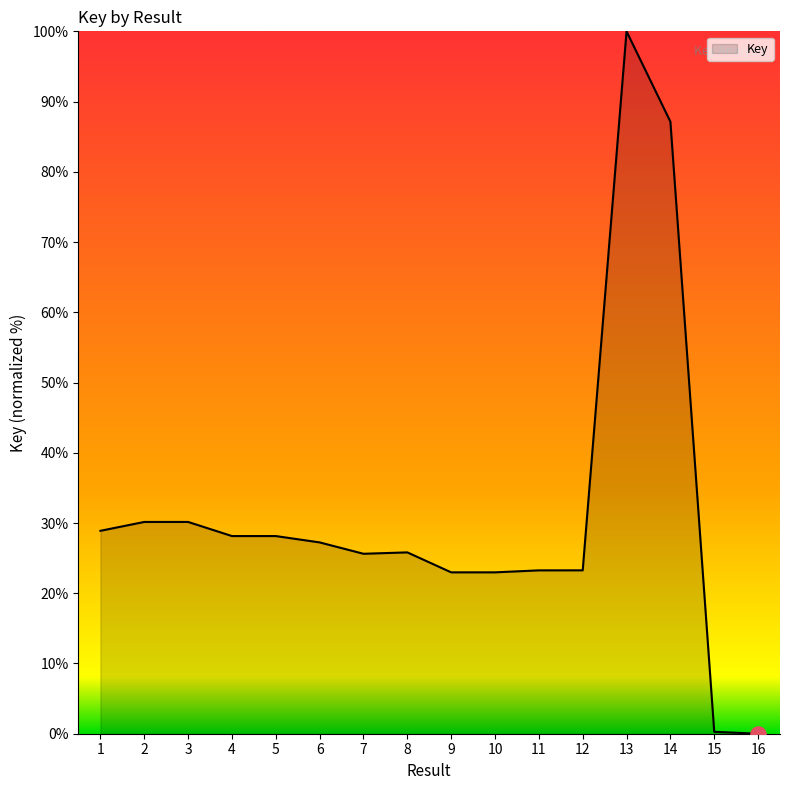

What is the change in value from 13 to 14?

-12.9